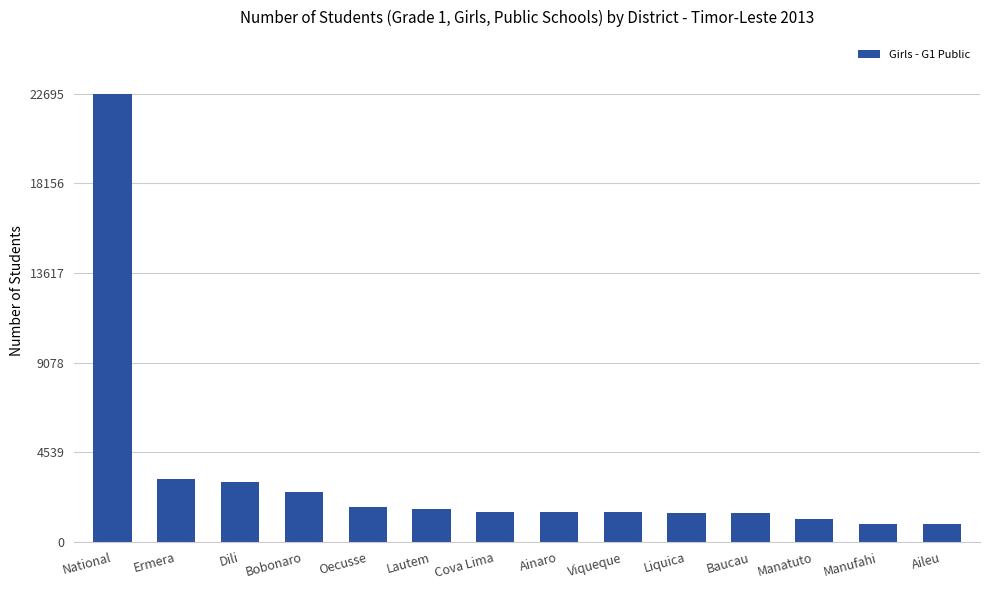

Is it true that the value at Baucau is 1462?

True